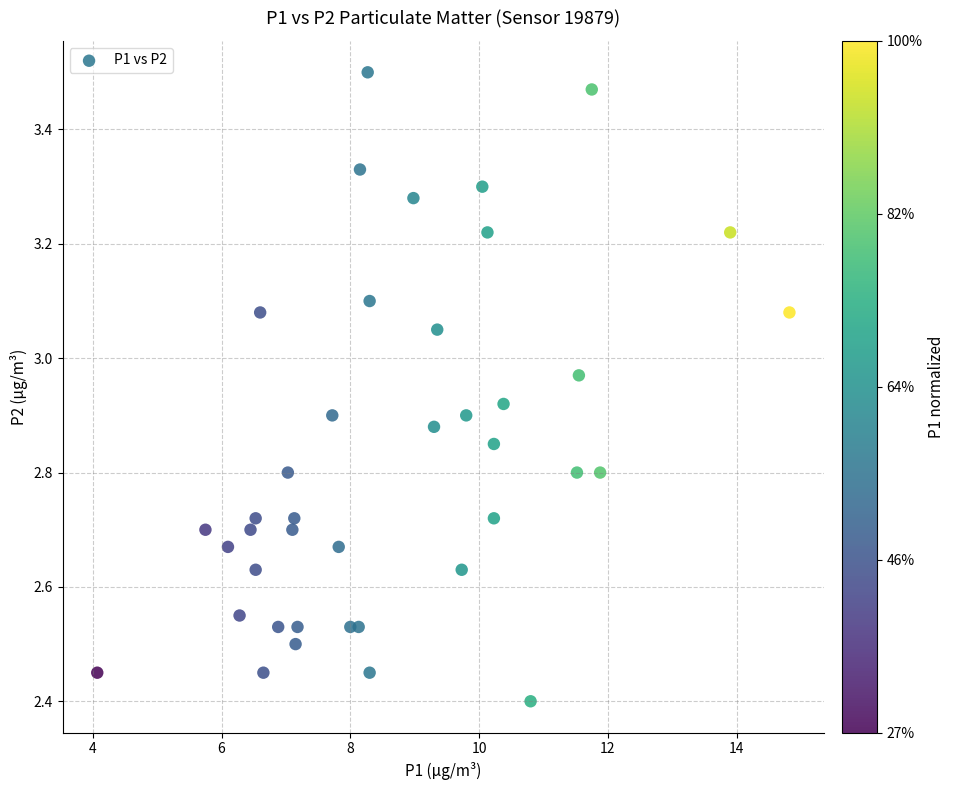

What is the range of Y values (max minus min)?

1.1